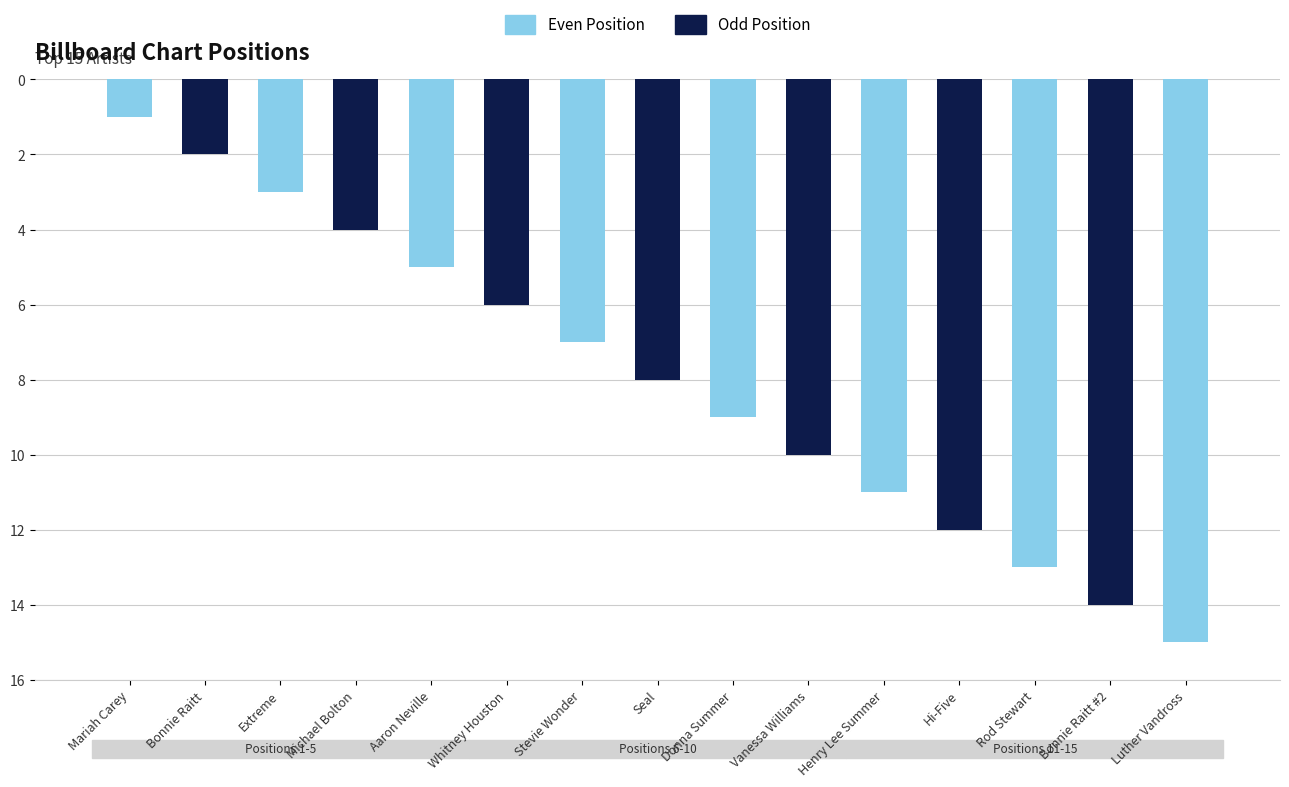

Does the chart contain stacked bars?

No